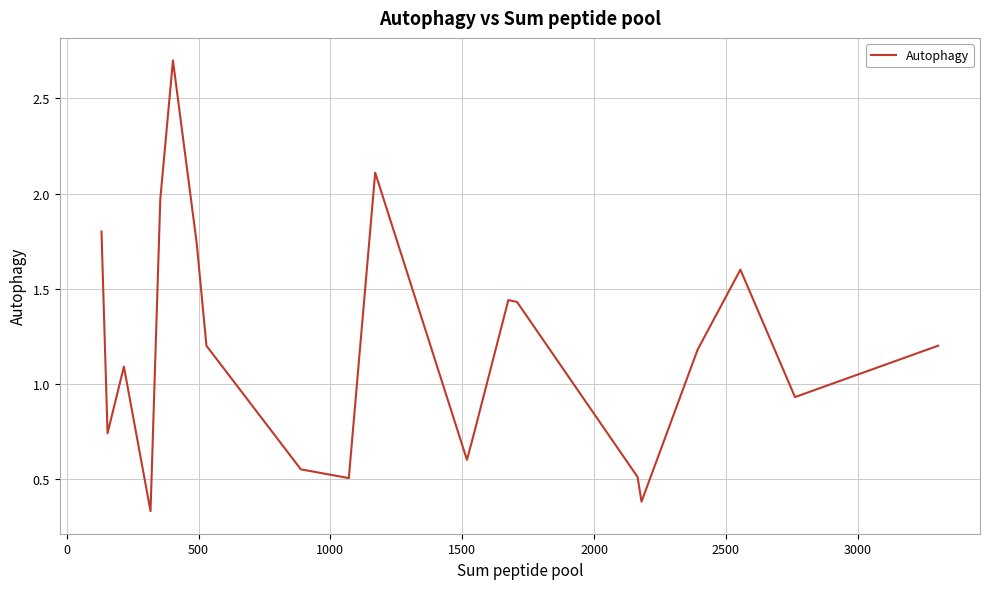

What is the difference between the maximum and second lowest values?

2.3